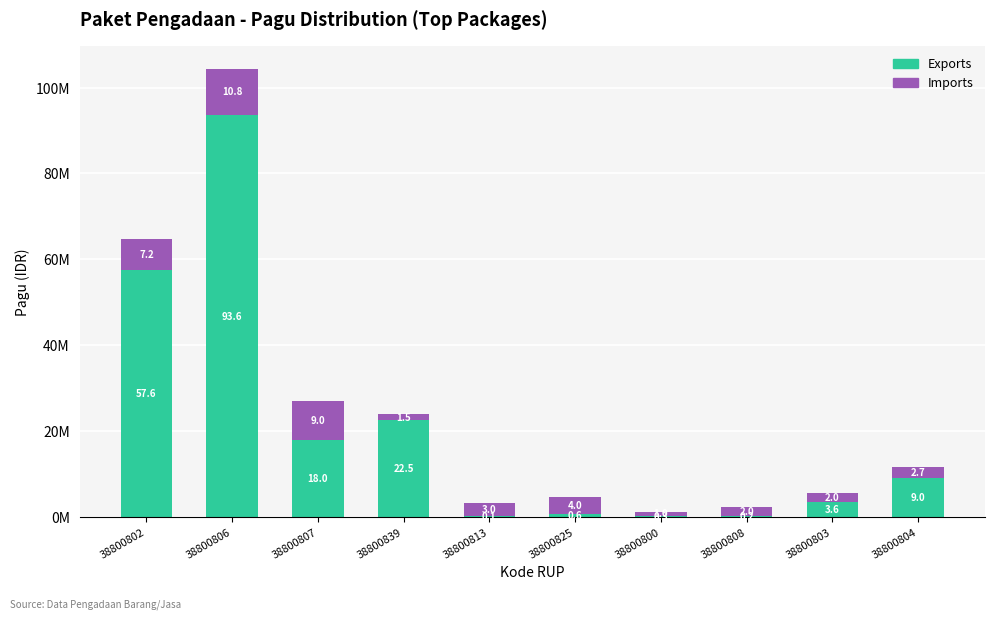

Are the bars grouped side by side (vs. stacked)?

No